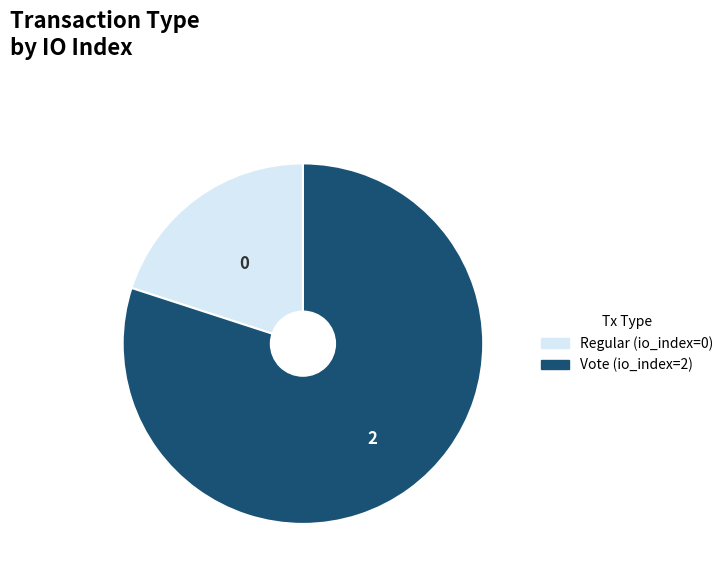

Which has a higher value, Vote or Regular?

Vote